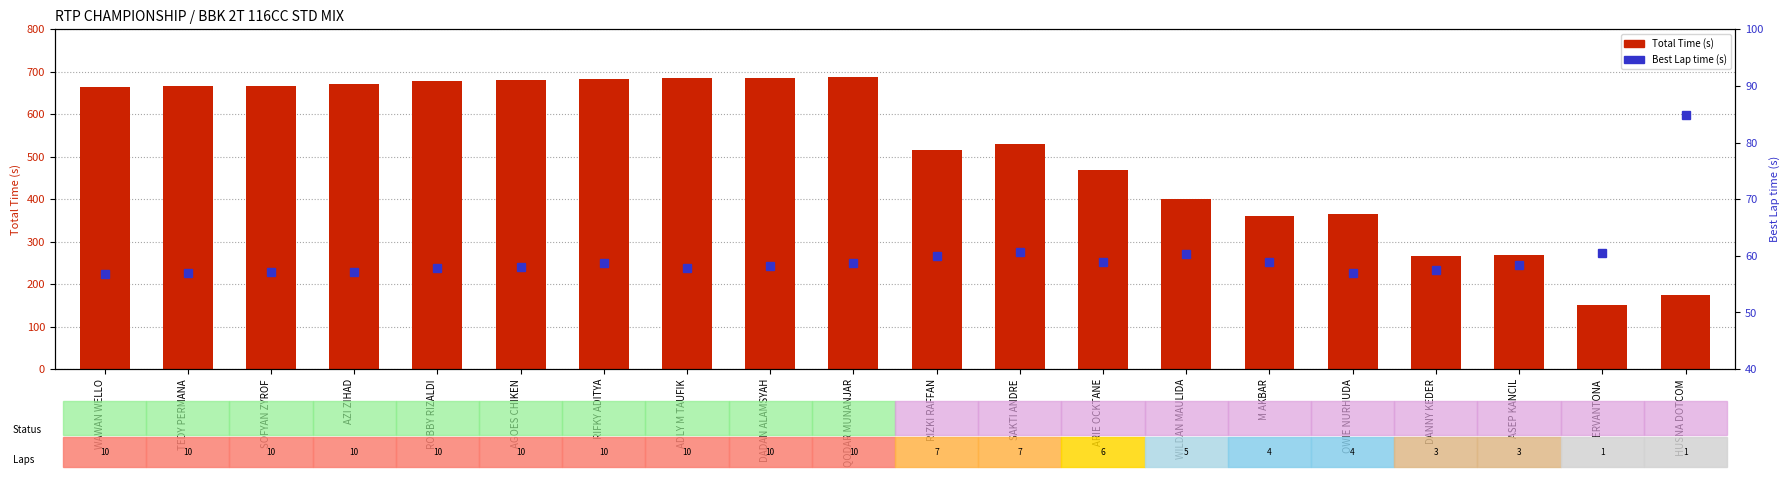

What are all the series names shown in the legend?

Total Time (s), Best Lap time (s)